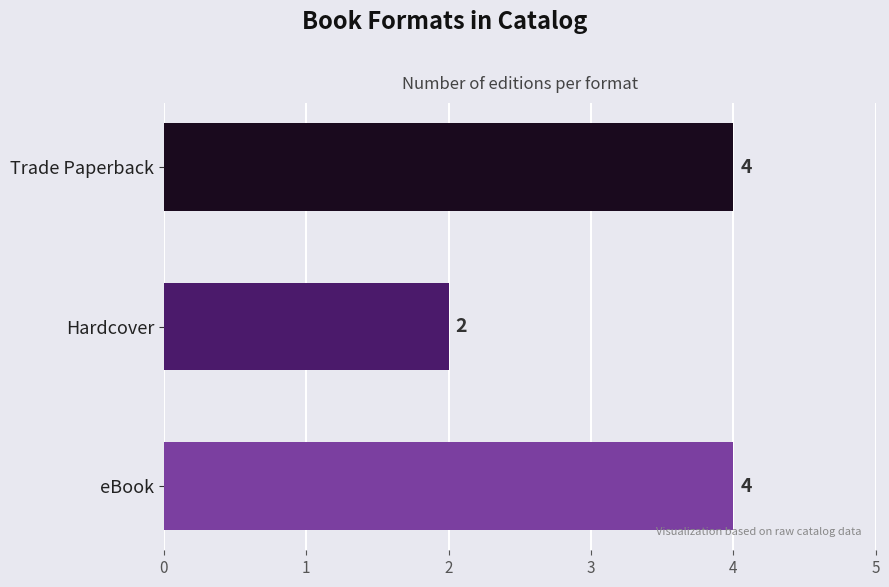

How many values are between 2 and 4?

3